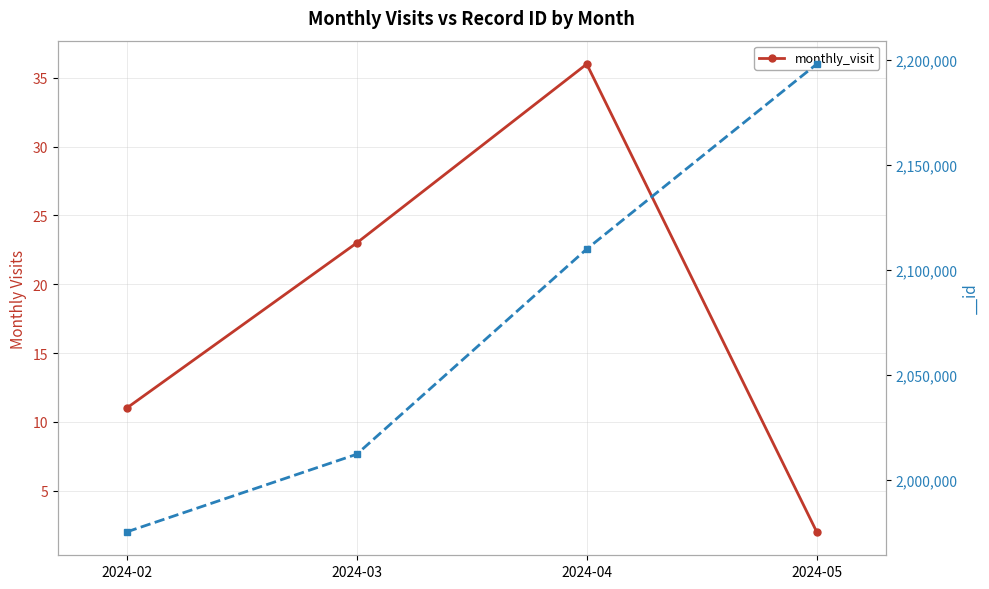

What is the sum of all values?

72